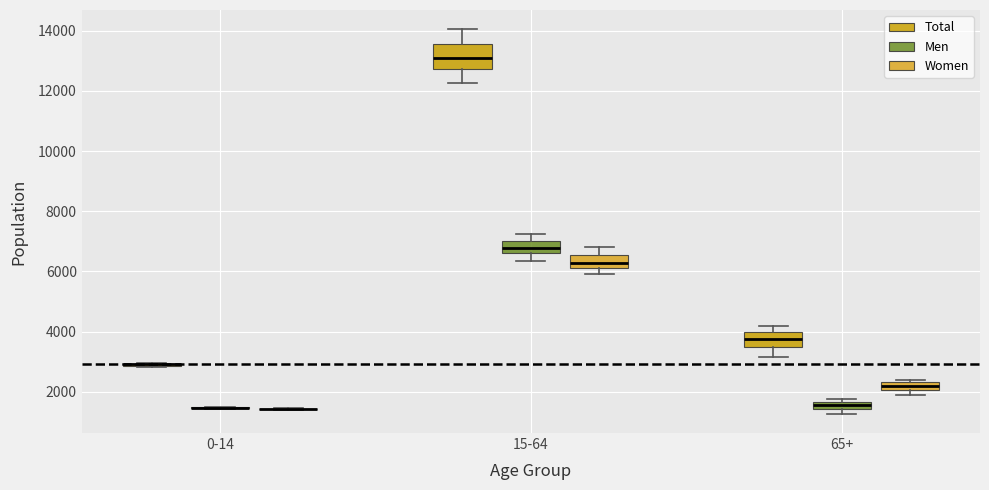

Comparing the boxes themselves (not the whiskers), which one is the tallest?

15-64 (Total)